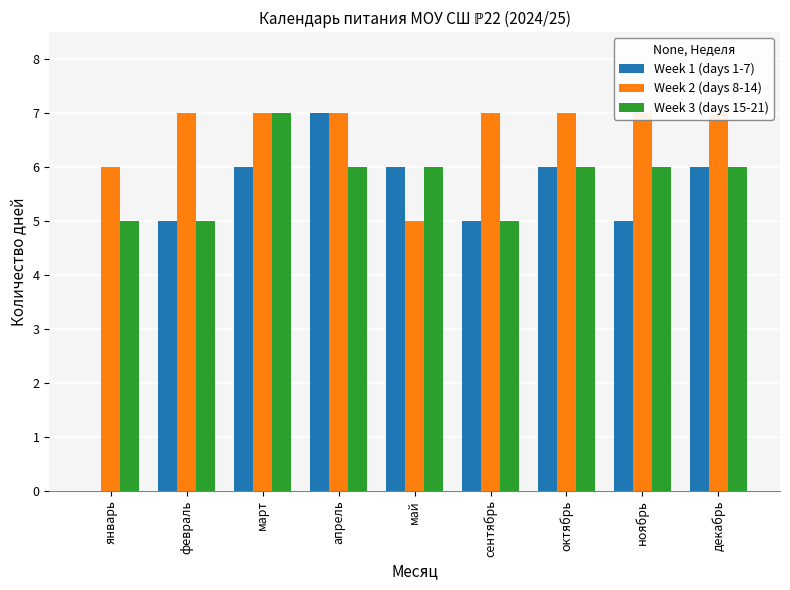

Which series has the largest range (max minus min)?

Week 1 (days 1-7)